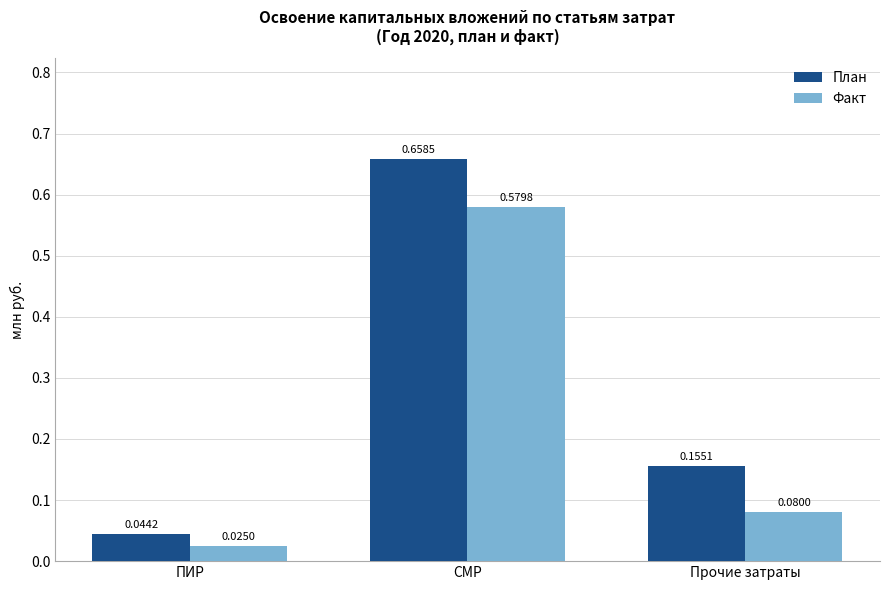

Is it true that План equals 0.1 at ПИР?

False